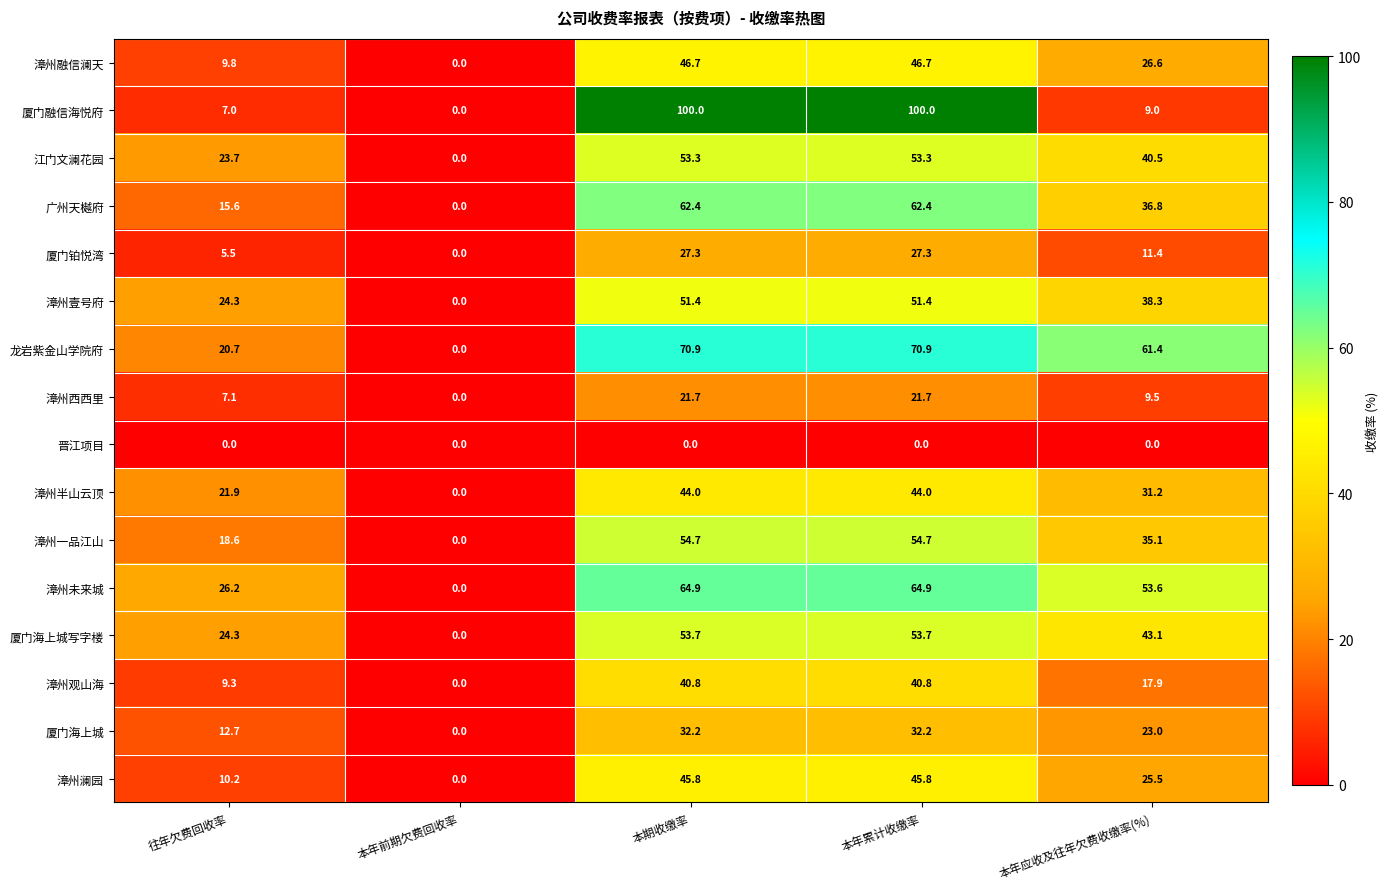

What is the maximum value shown in the chart?

100.0